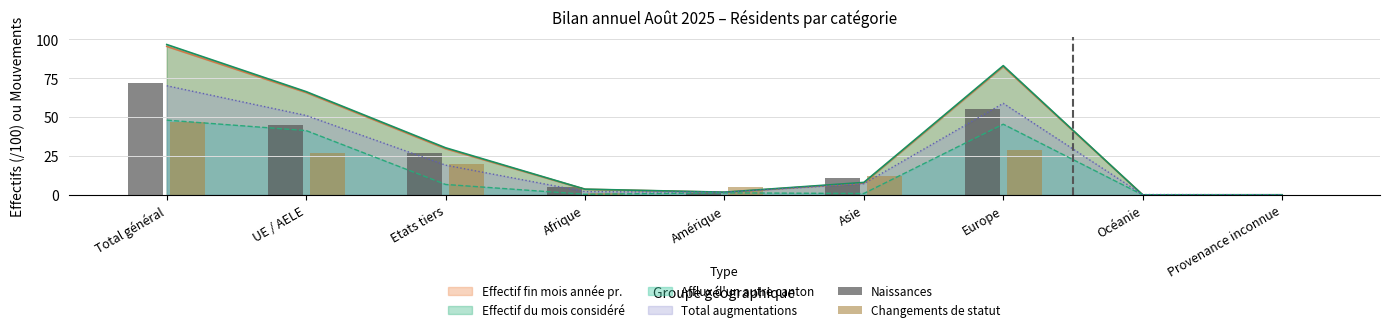

How many positive values does the Changements de statut series have?

7